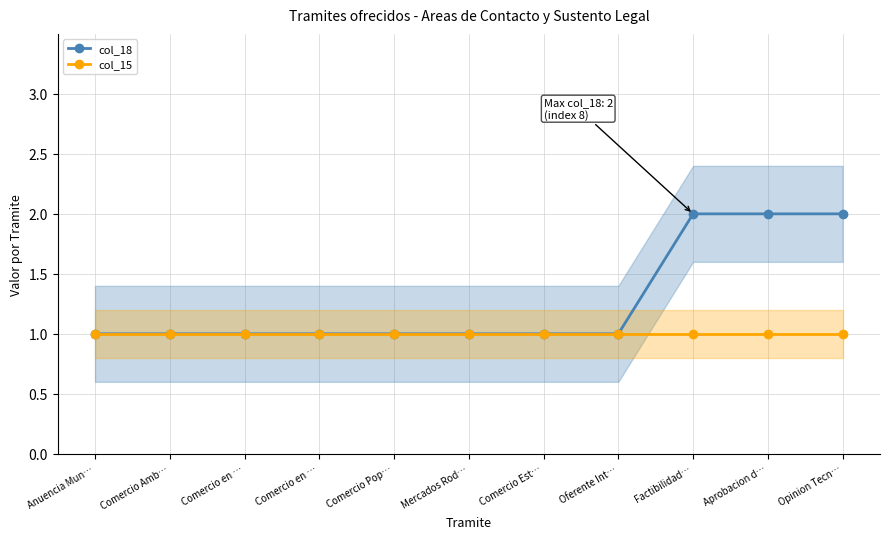

At which category is the sum across all series the highest?

Factibilidad…